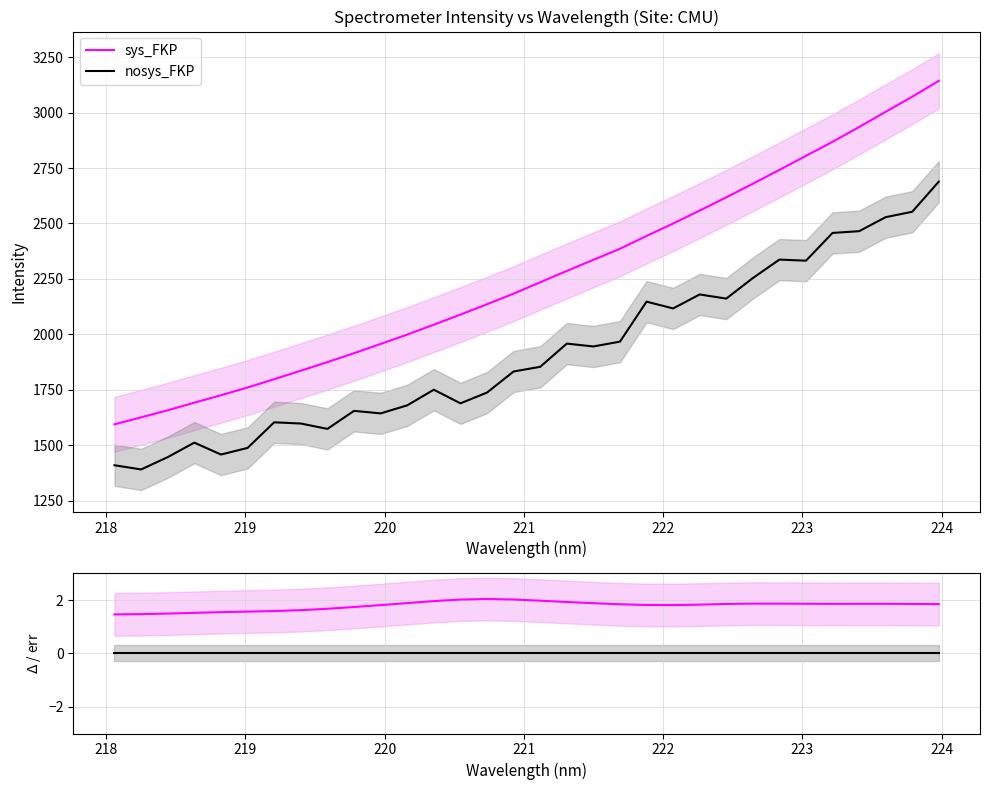

What are all the series names shown in the legend?

sys_FKP, nosys_FKP